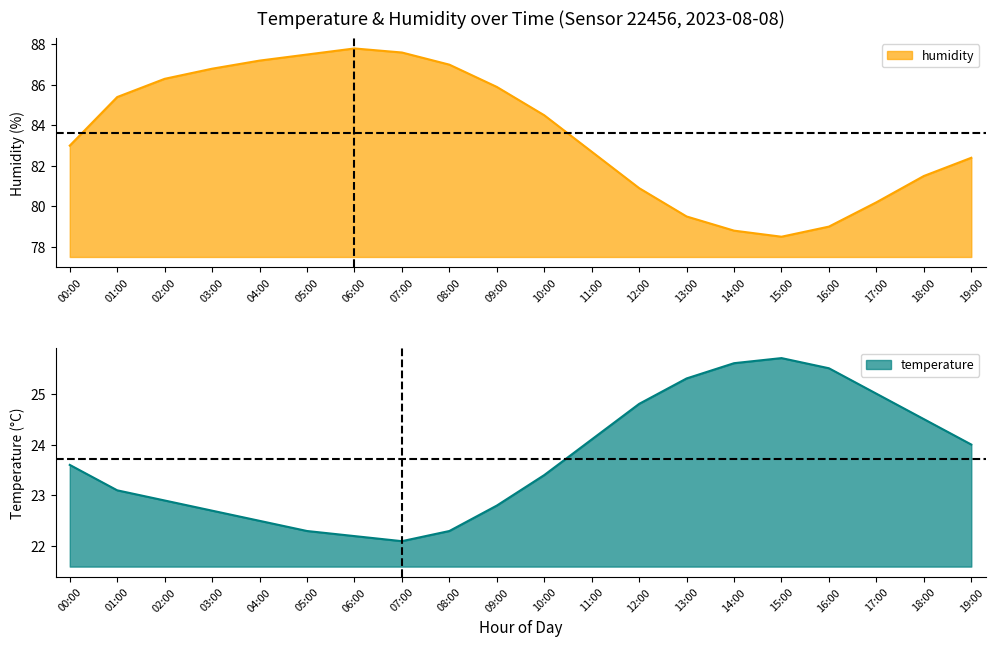

What position from the left is 07:00?

8